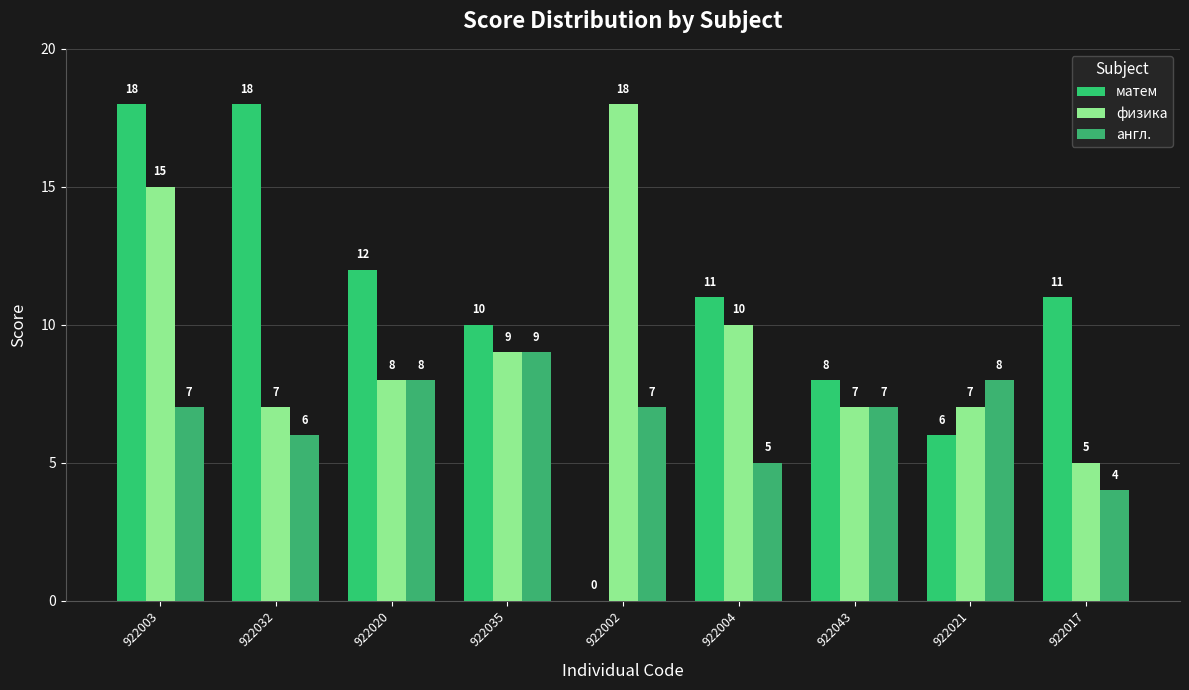

How many groups of bars are there?

9